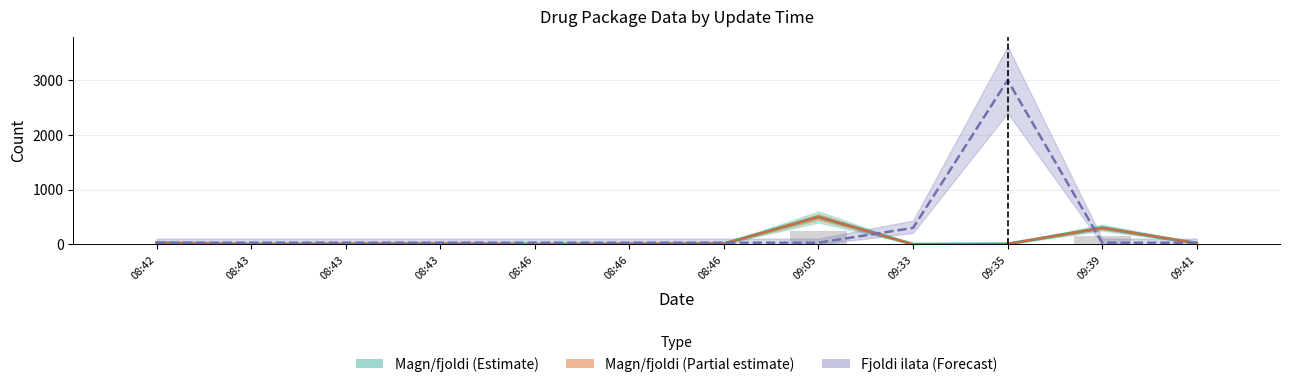

Where is Fjoldi ilata (Forecast) nearest to the value 1515?

09:33